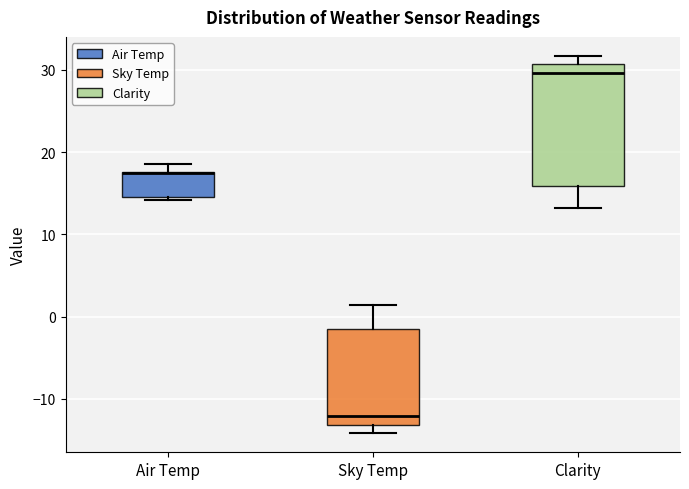

Reading left to right, read every box against the y-axis: the position of its median line, the range the box covers, and the ends of its whiskers. The values are not printed on the chart, so give them approximately, as read against the axis.

Air Temp: median 17 (drawn on the box's upper edge), box 15 to 18, whiskers 14 to 19
Sky Temp: median -12, box -13 to -1, whiskers -14 to 1
Clarity: median 30, box 16 to 31, whiskers 13 to 32